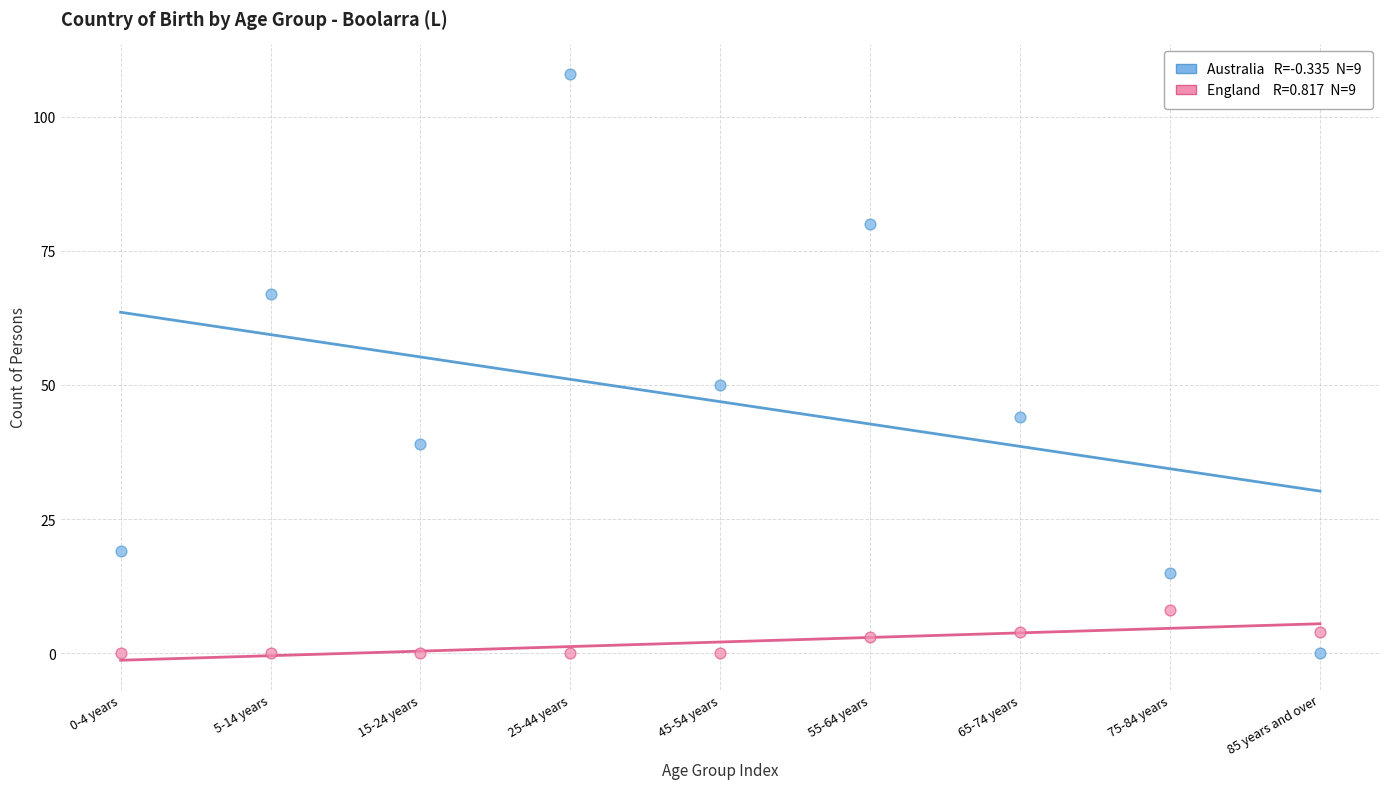

Across all data points, what is the range of Y values (max minus min)?

108